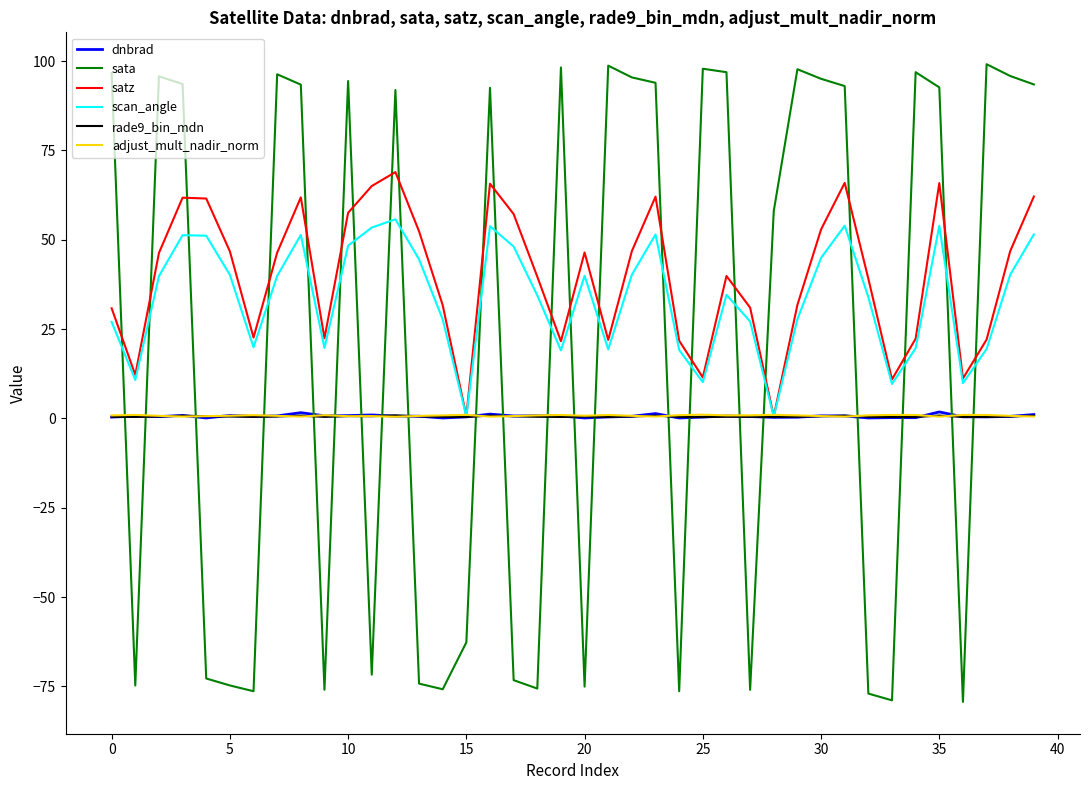

True or false: satz has more than 1 interior local peaks.

True